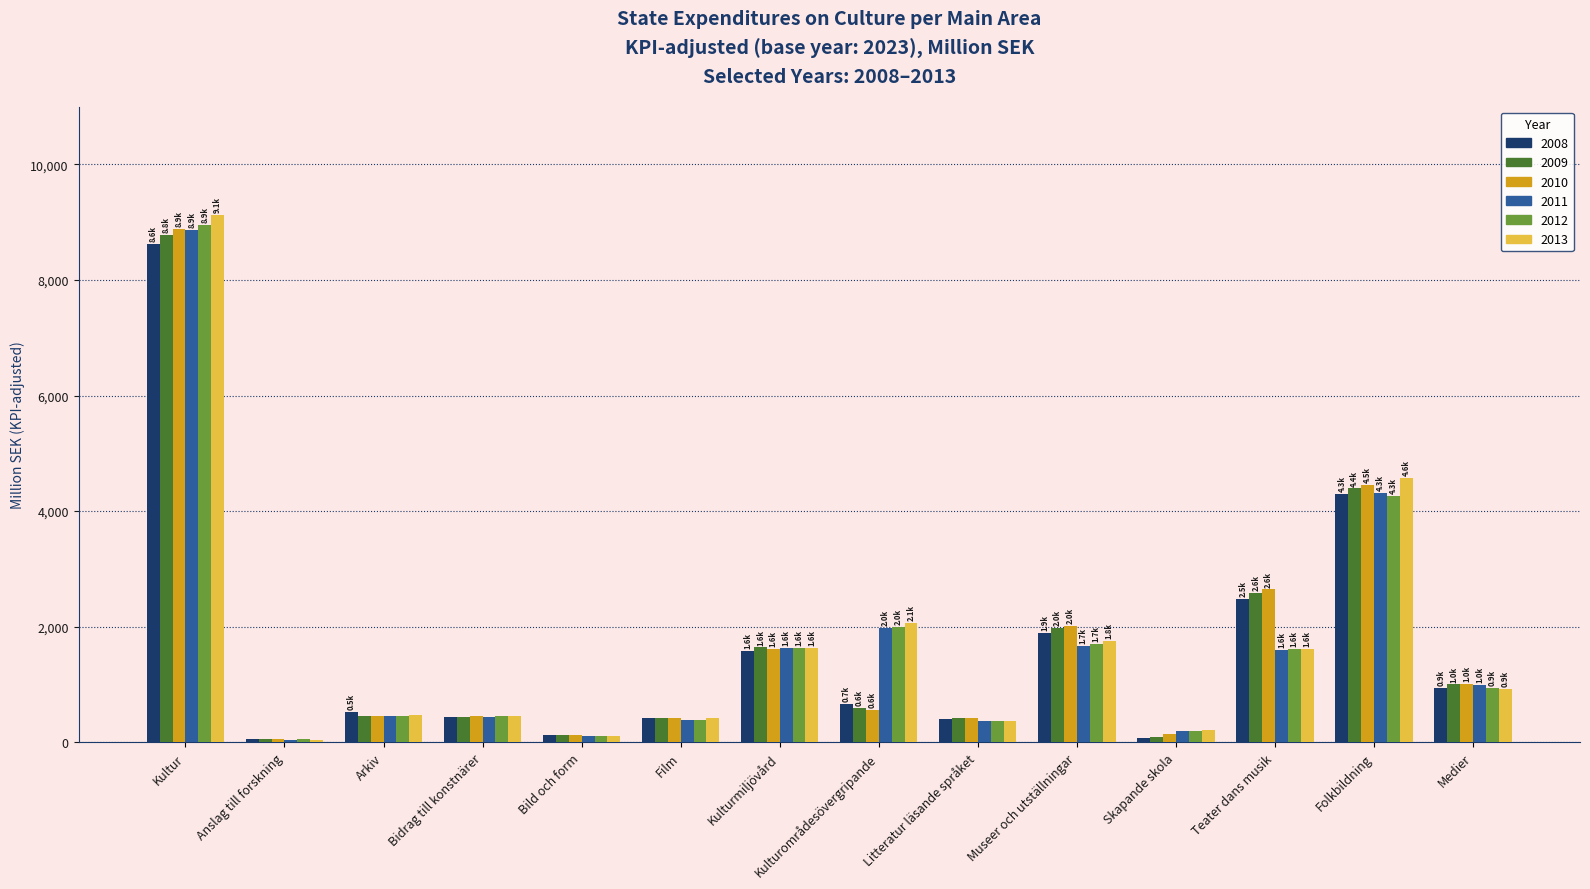

The value of 2012 at Arkiv is 458.6. True or false?

True